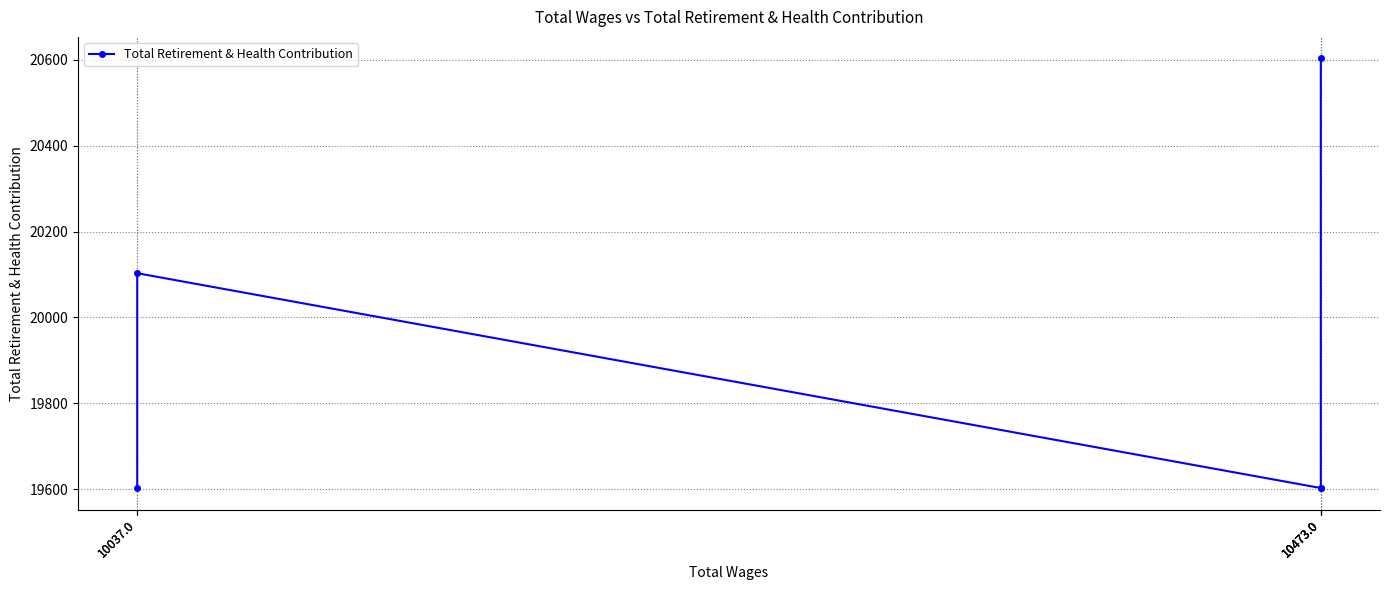

Where is the first local maximum?

10037.0